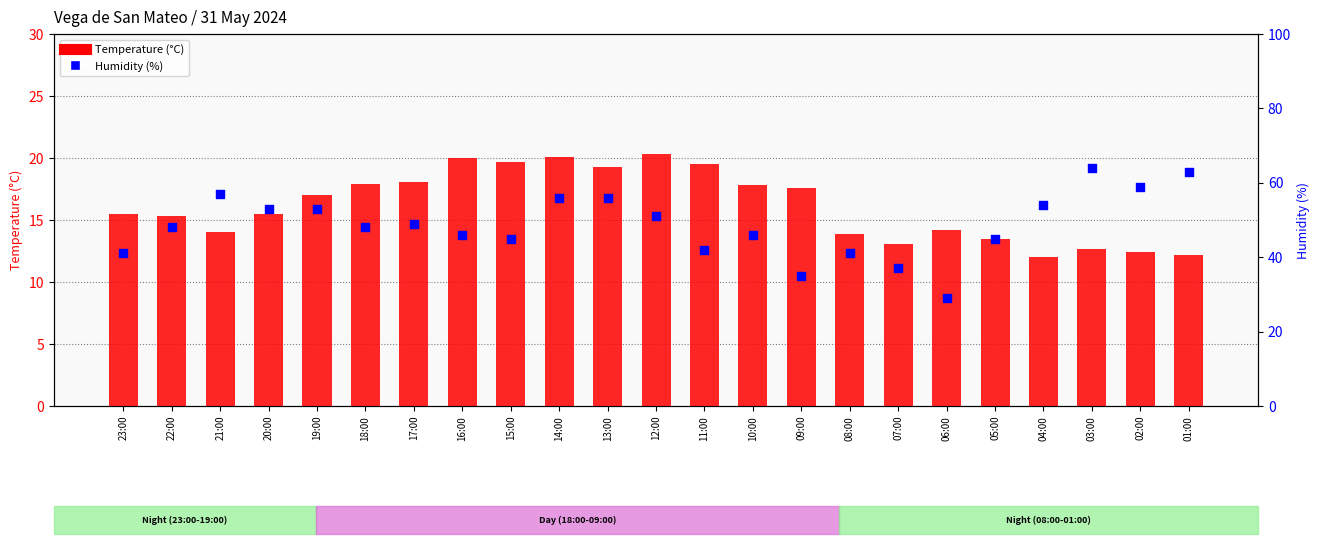

Which series contains the lowest Y value?

Temperature (°C)